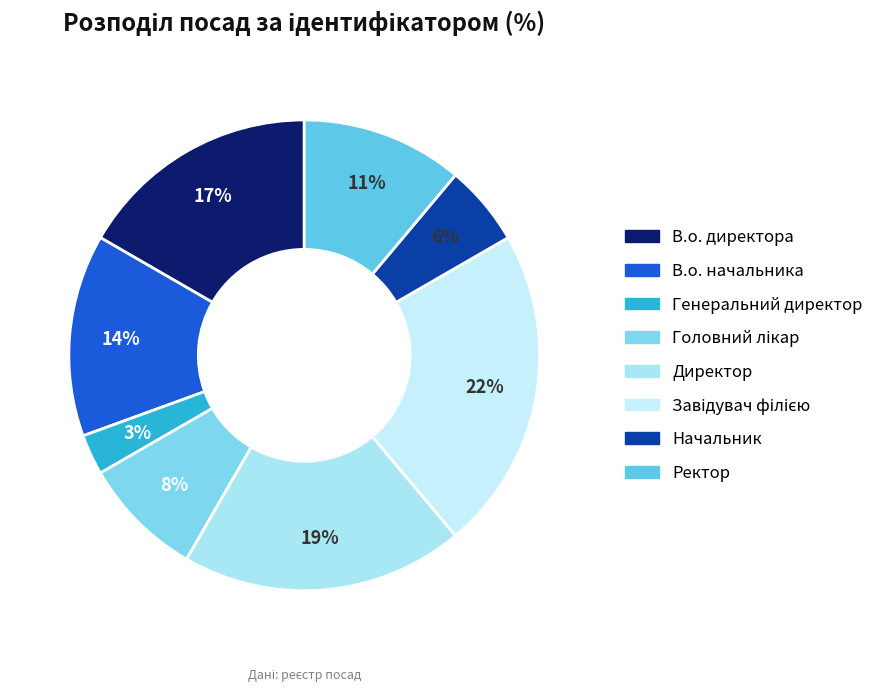

Between Начальник and В.о. начальника, which is larger?

В.о. начальника